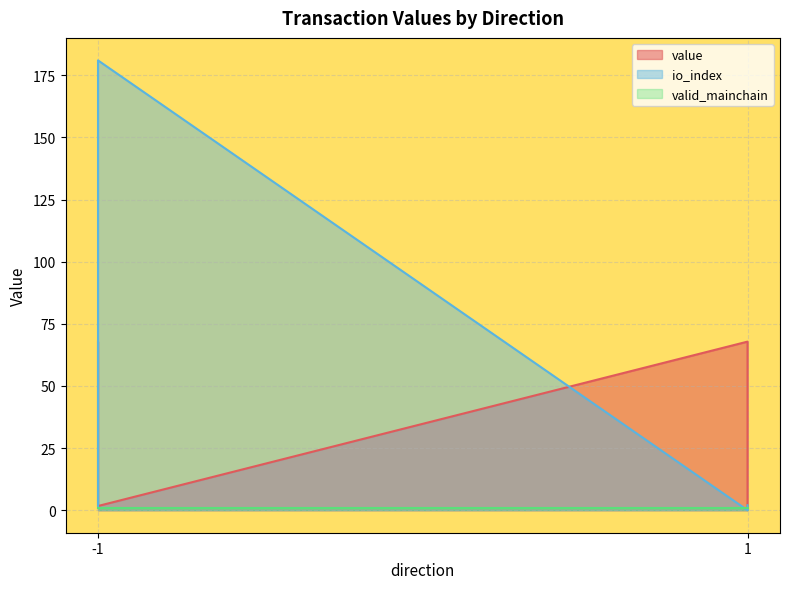

What is the greatest value displayed?

181.0